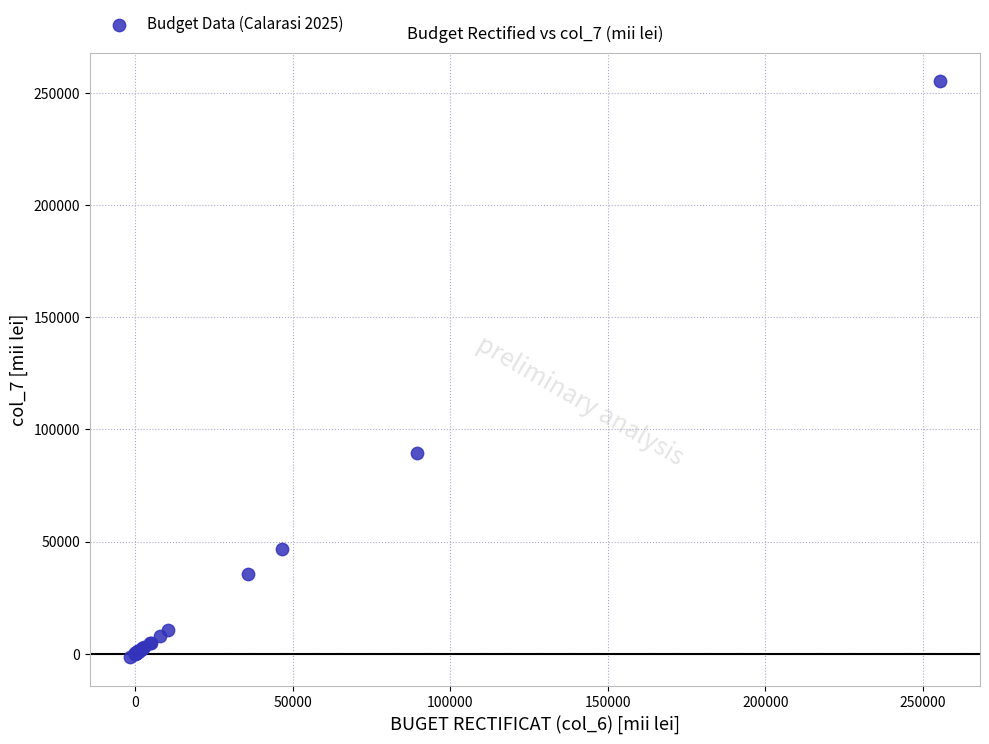

What Y value in the scatter plot is closest to 126880?

89385